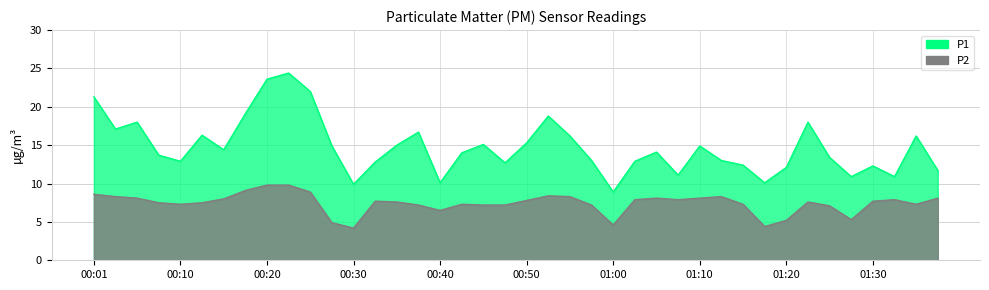

At 01:35, list the series in order from smallest to largest.

P2, P1